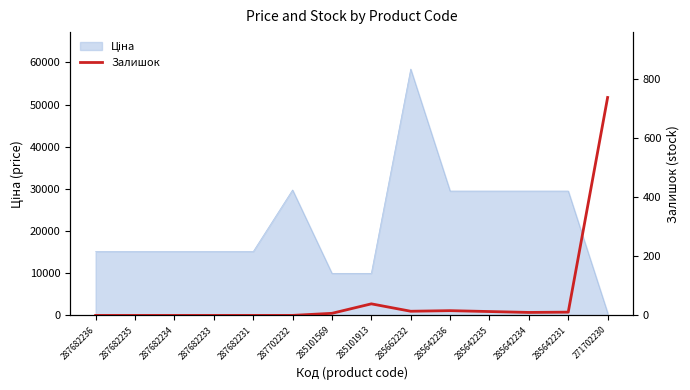

What is the label of the 12th point from the right?

287682234